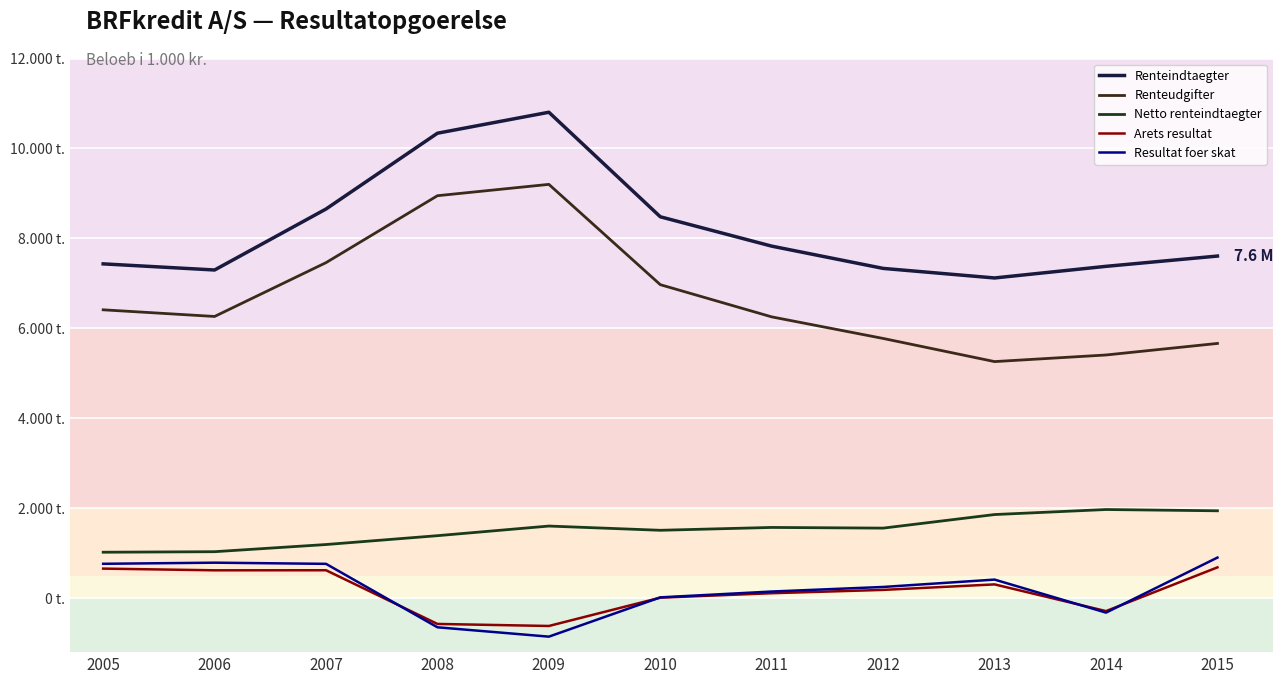

At how many categories does at least one series exceed 1978121?

11